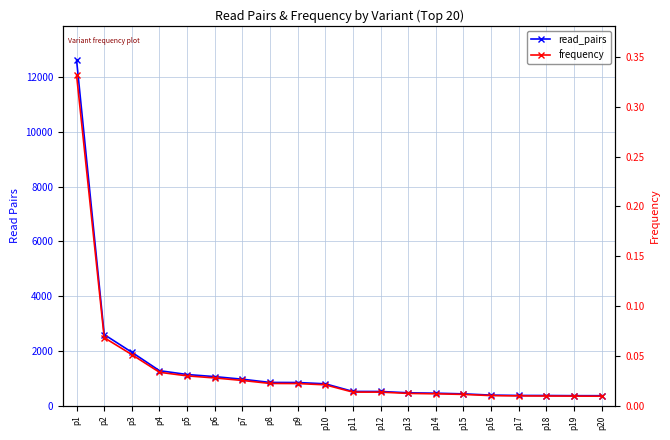

The value of frequency at p13 is 0.0. True or false?

False